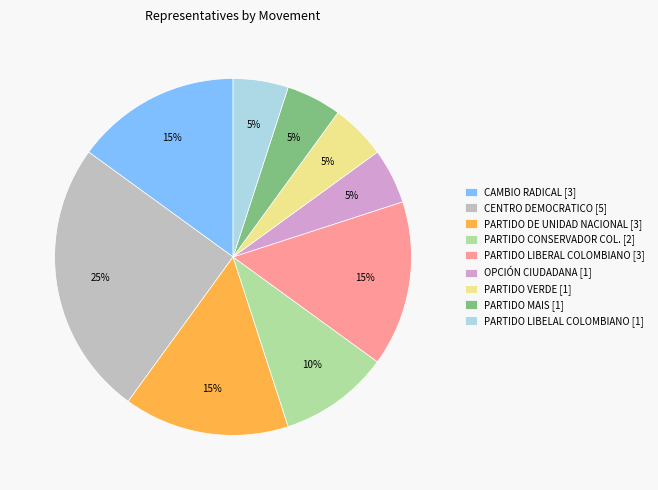

Between CENTRO DEMOCRATICO [5] and PARTIDO DE UNIDAD NACIONAL [3], which is larger?

CENTRO DEMOCRATICO [5]